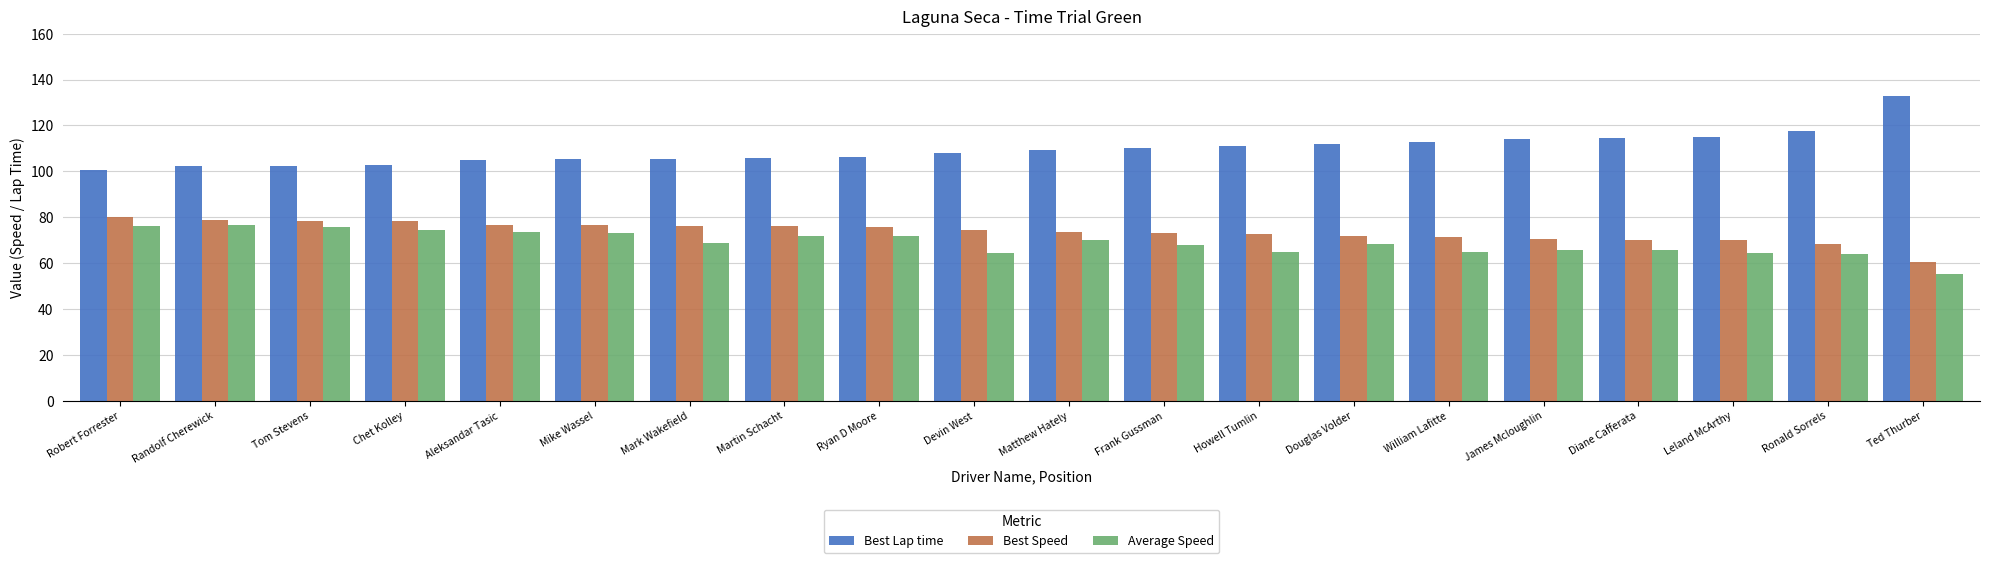

What is the average value of the Best Lap time series?

109.7